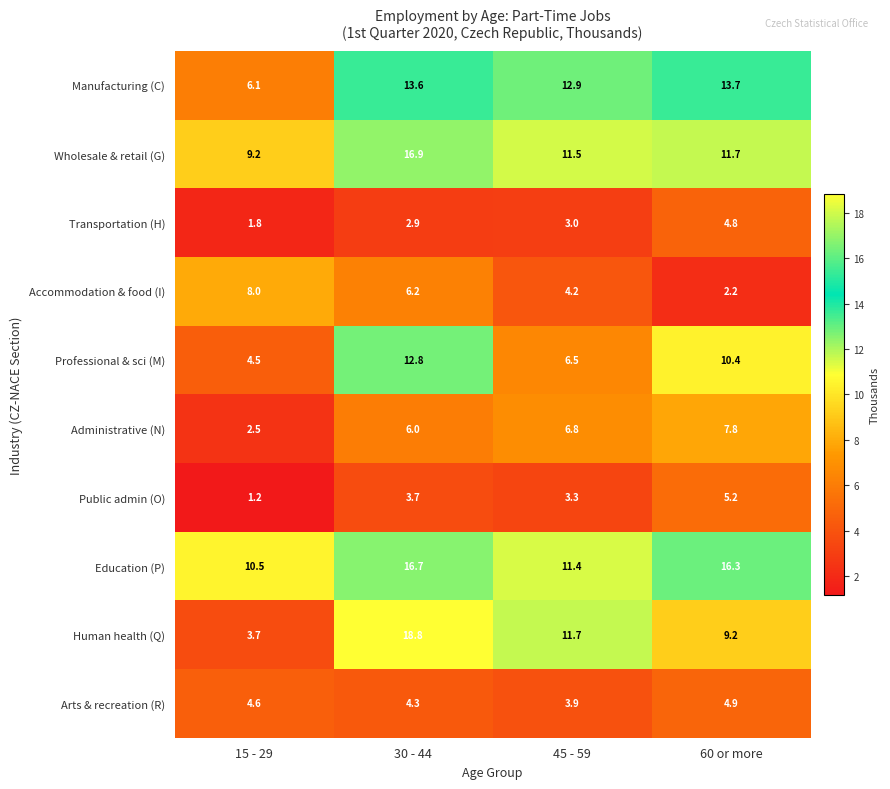

At which category is the sum across all series the highest?

30 - 44